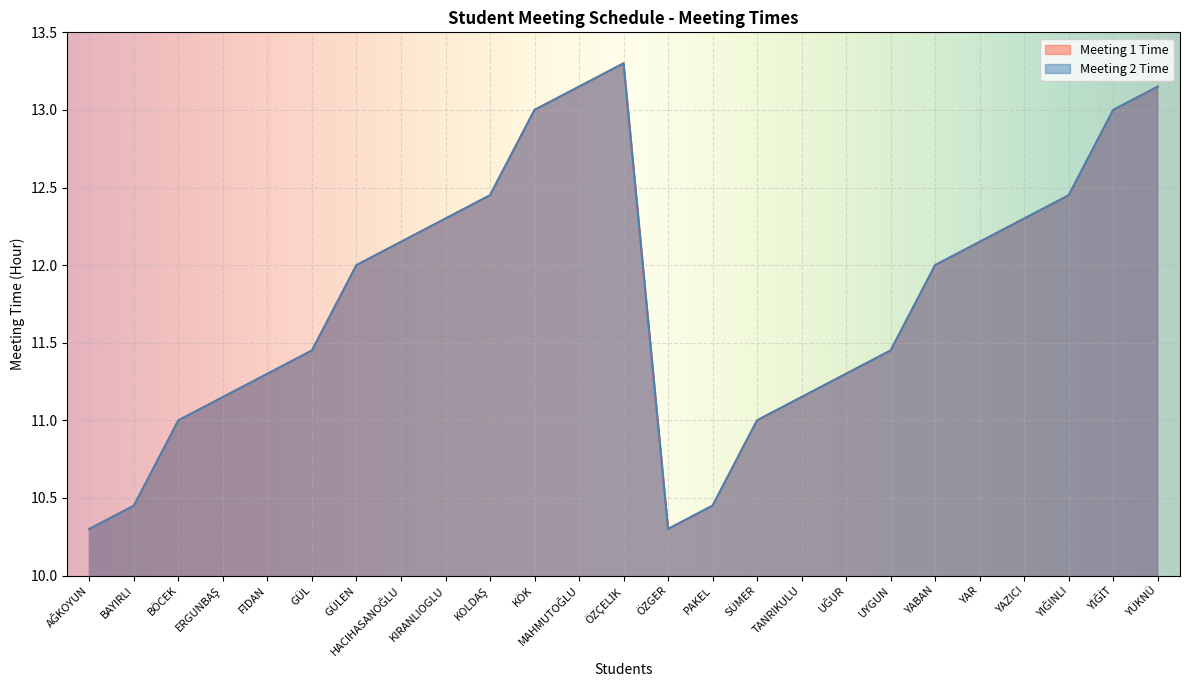

What is the total value across all series at AĞKOYUN?

20.6